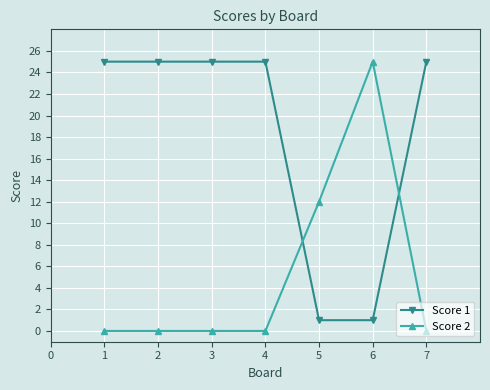

The value of Score 2 at 2 is 8. True or false?

False